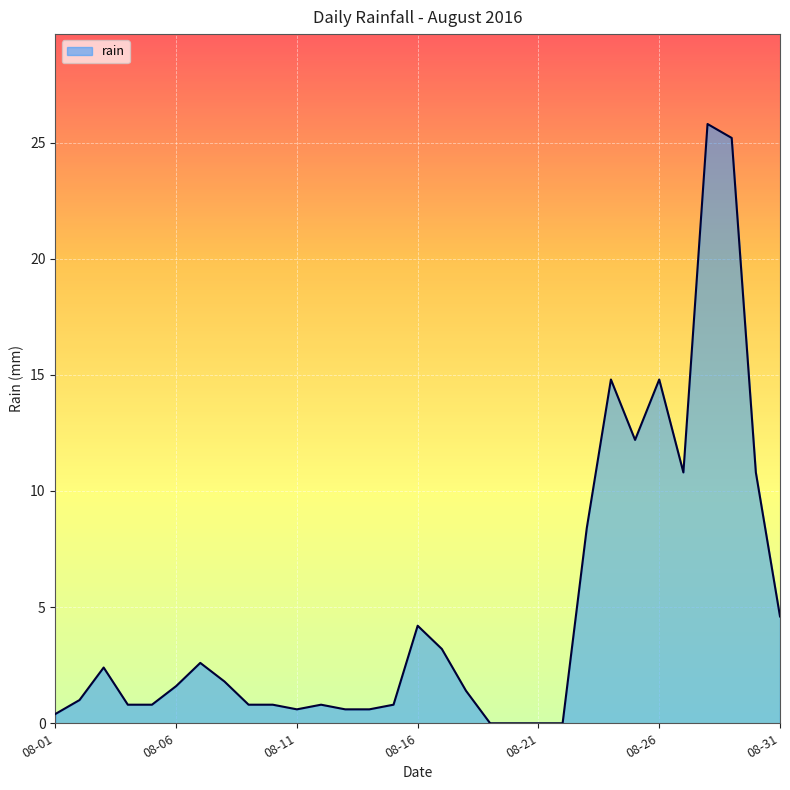

What is the difference between the maximum and minimum values?

25.8